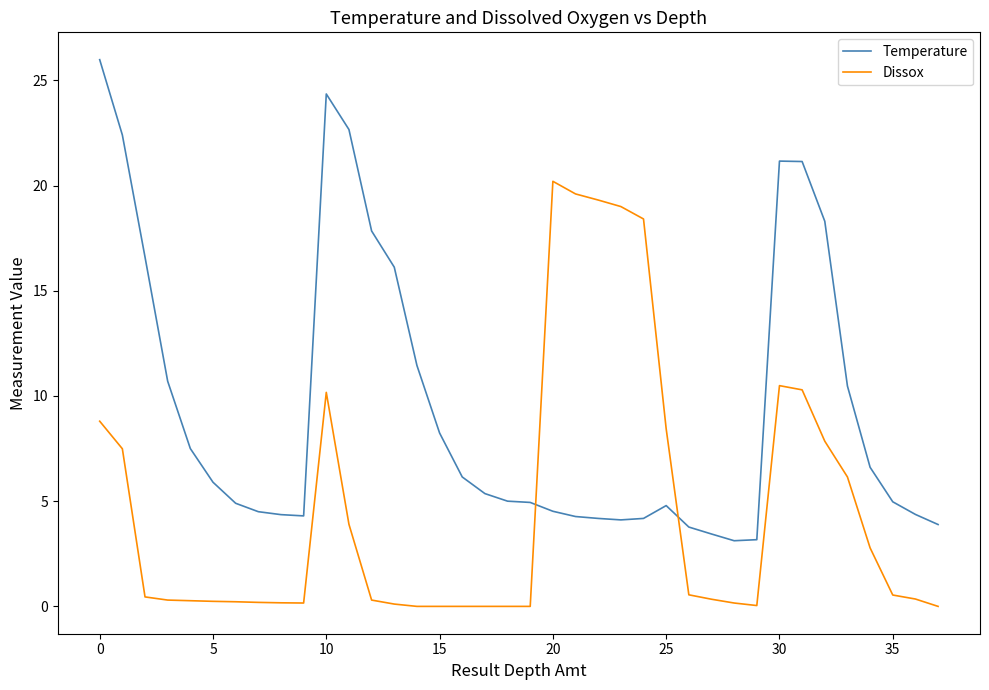

True or false: Dissox and Temperature intersect in this chart.

True